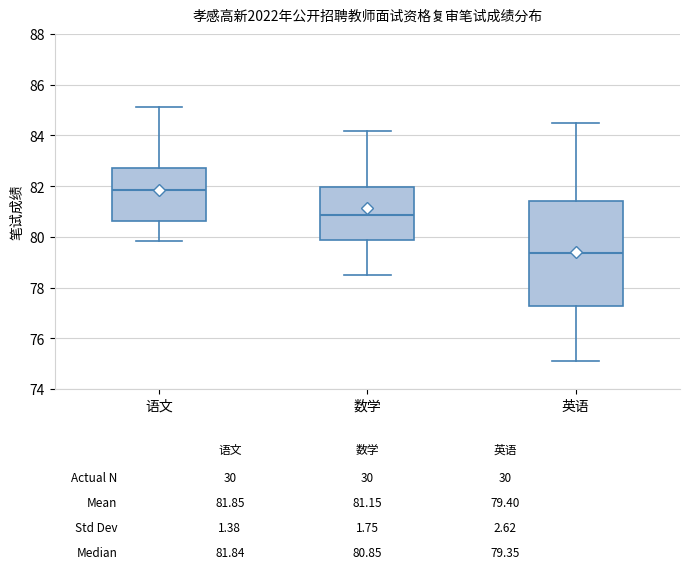

Which box is the tallest, from its lower edge to its upper edge?

英语